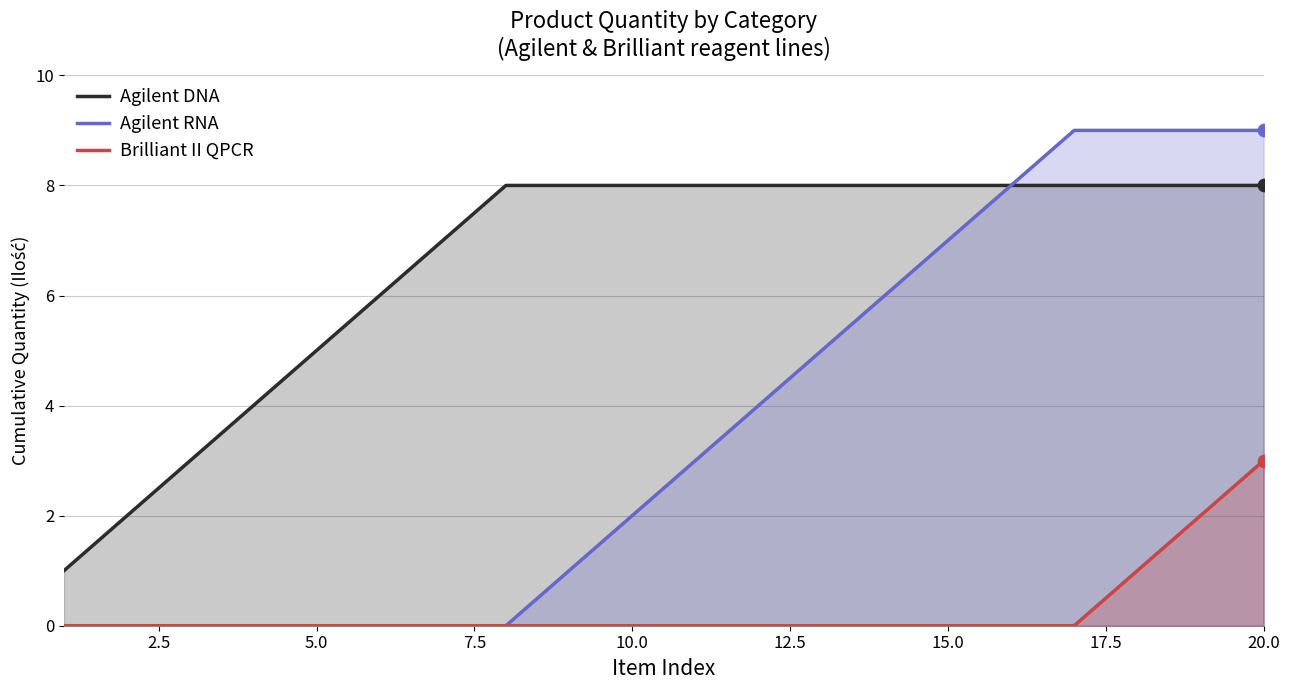

Which series contains the lowest Y value?

Agilent RNA